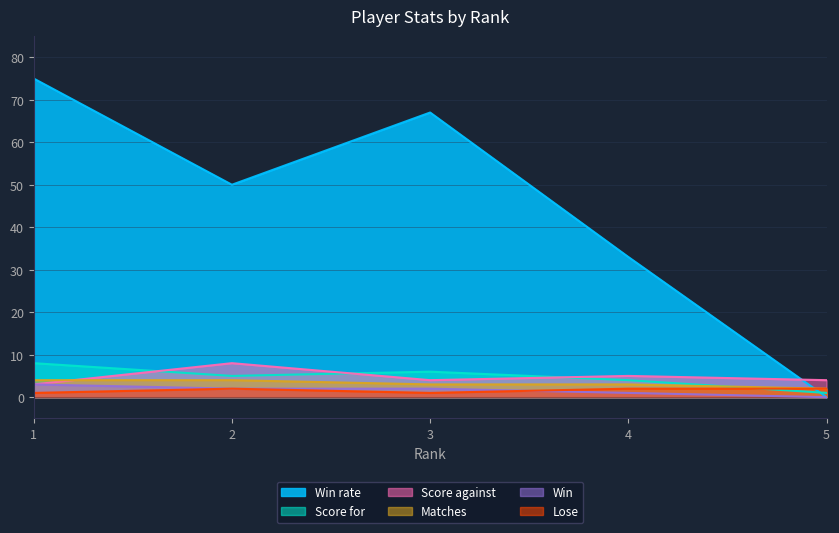

Which category has the highest value in the Score for series?

1